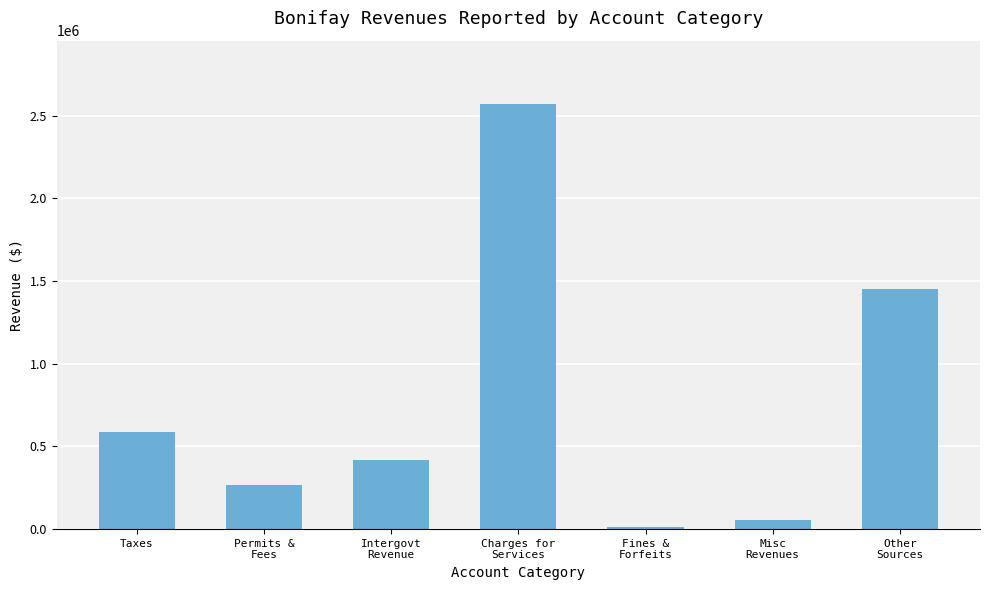

List the labels in order of value, smallest first.

Fines &
Forfeits, Misc
Revenues, Permits &
Fees, Intergovt
Revenue, Taxes, Other
Sources, Charges for
Services